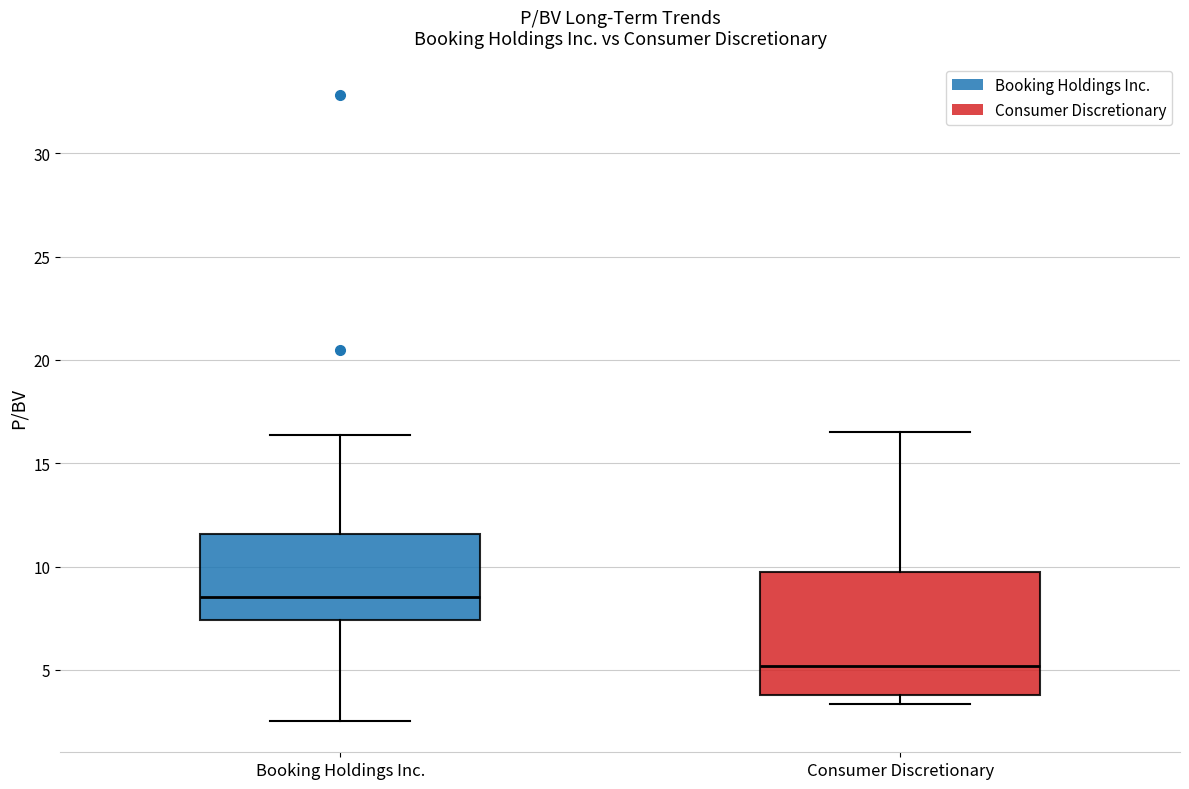

Where is the upper edge of the box for Consumer Discretionary on the y-axis? The values are not printed on the chart, so give them approximately, as read against the axis.

9.5